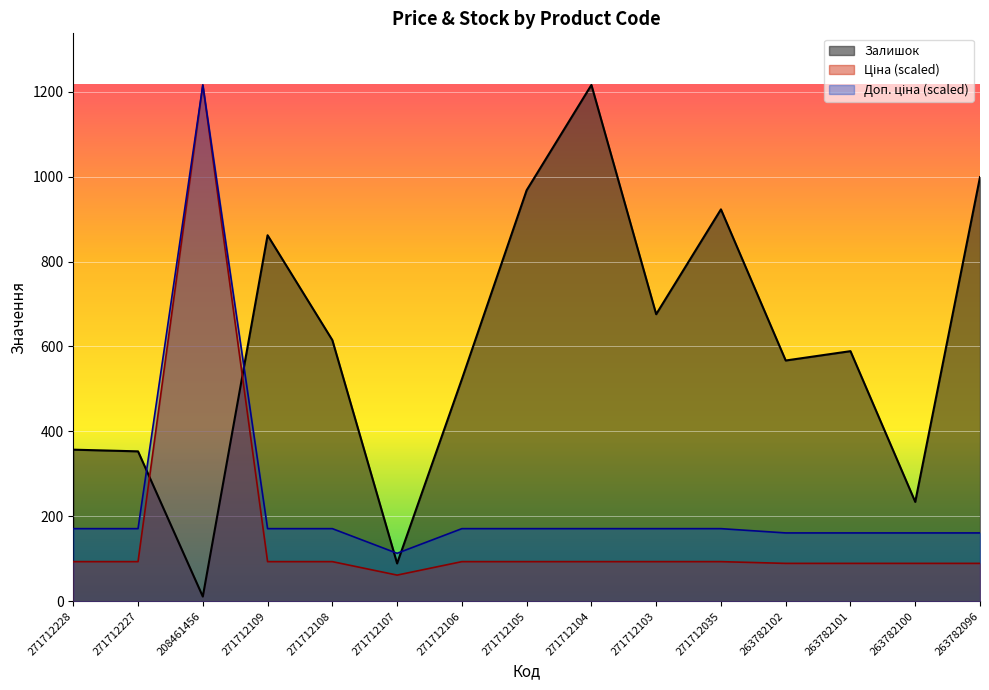

What position from the left is 271712104?

9